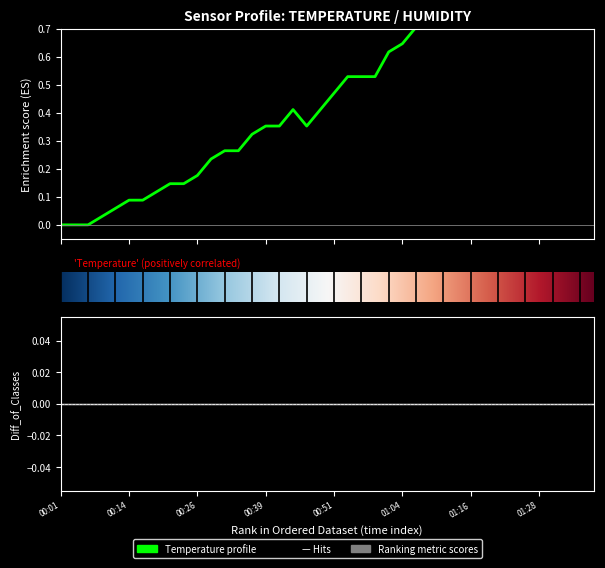

What is the value of the 13th point from the left?

0.3